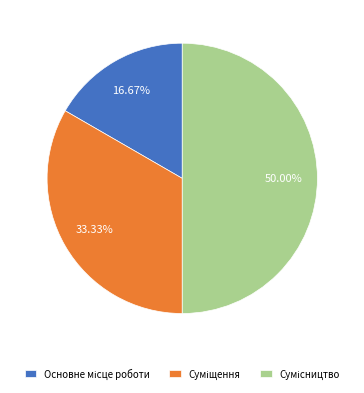

Count the number of slices in the pie.

3